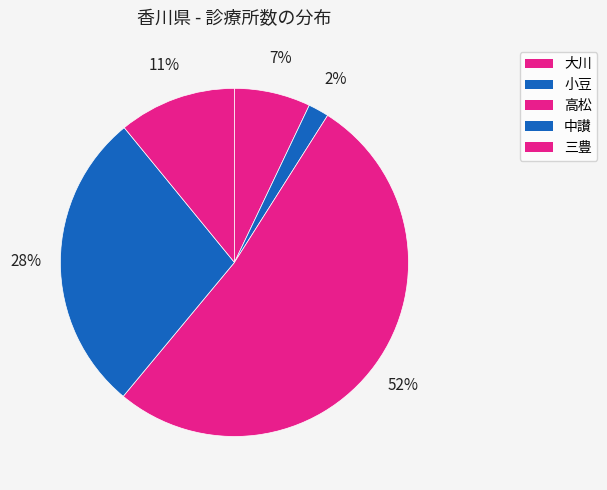

Is it true that 大川 is 19% of the pie?

False